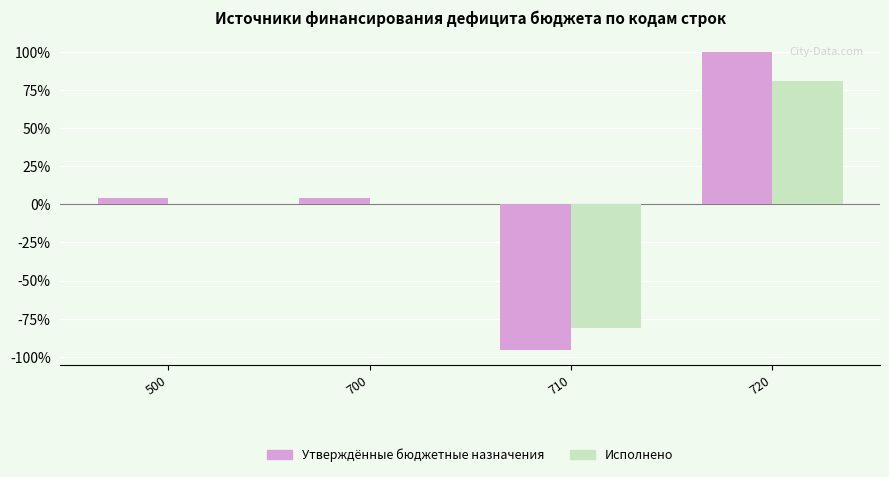

Does the chart contain stacked bars?

No